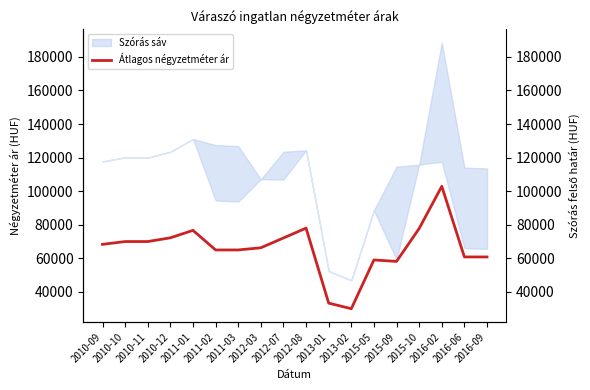

How many interior local valleys (lower than both neighbors) does the data have?

2